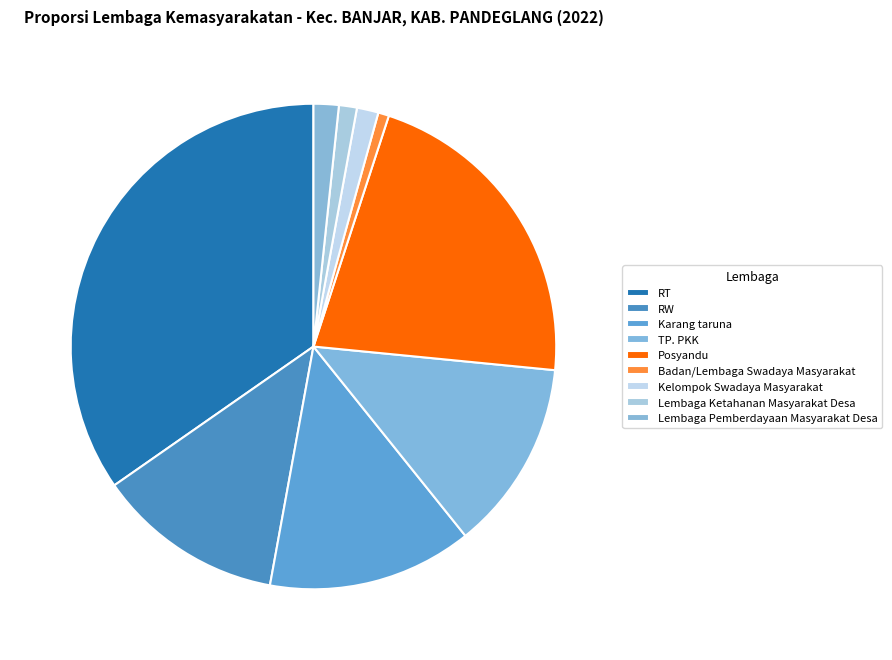

Is there any slice that represents more than half of the pie?

No